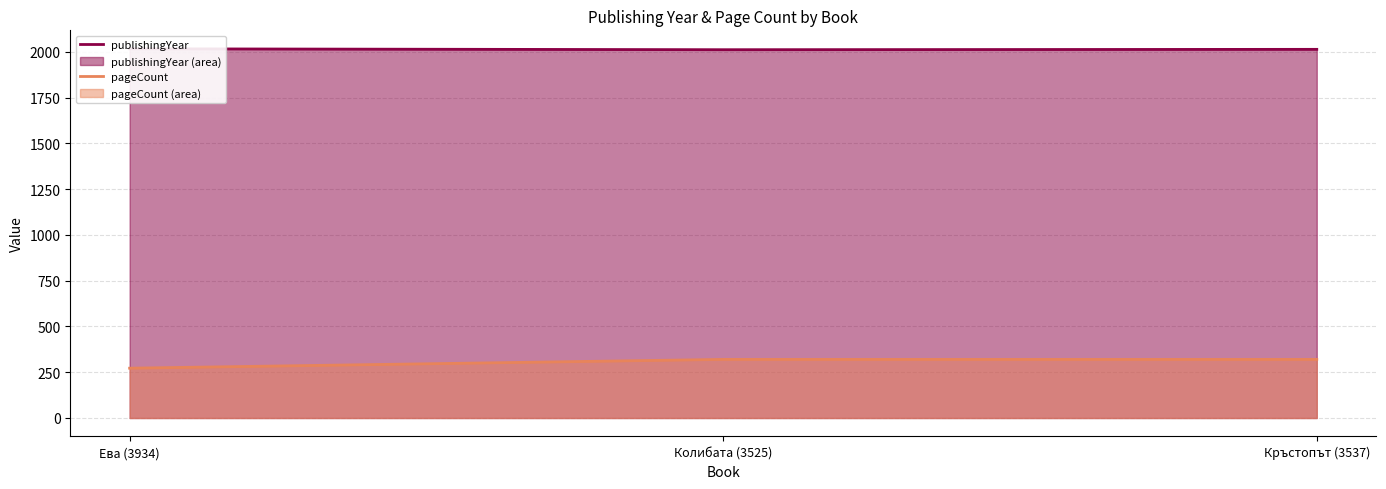

How many lines are shown in the chart?

2